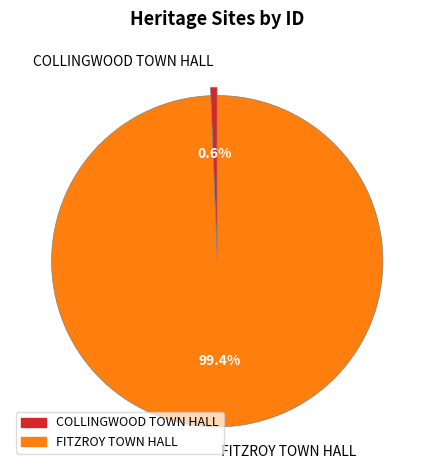

To the nearest percent, what is the difference between the FITZROY TOWN HALL and COLLINGWOOD TOWN HALL slice percentages?

99%